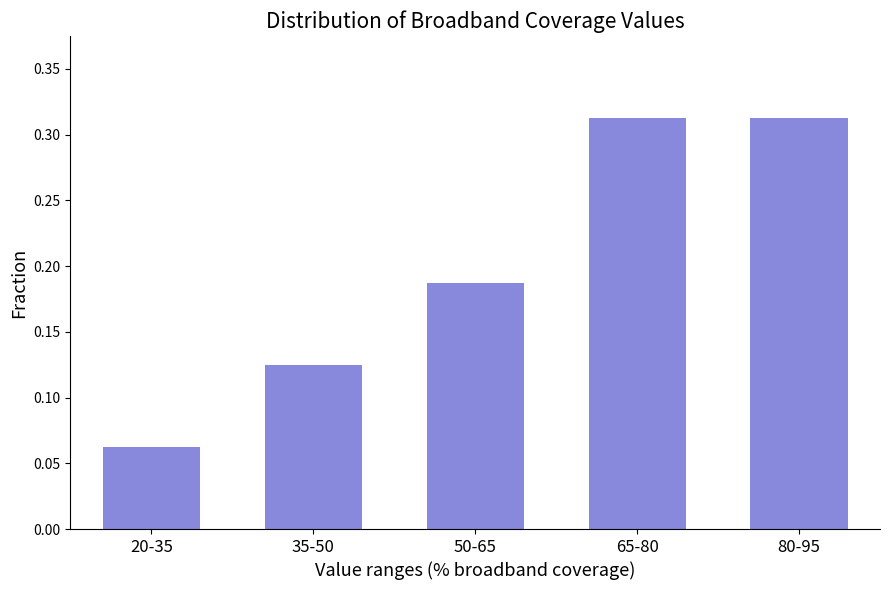

The value at 20-35 is 0.0. True or false?

False